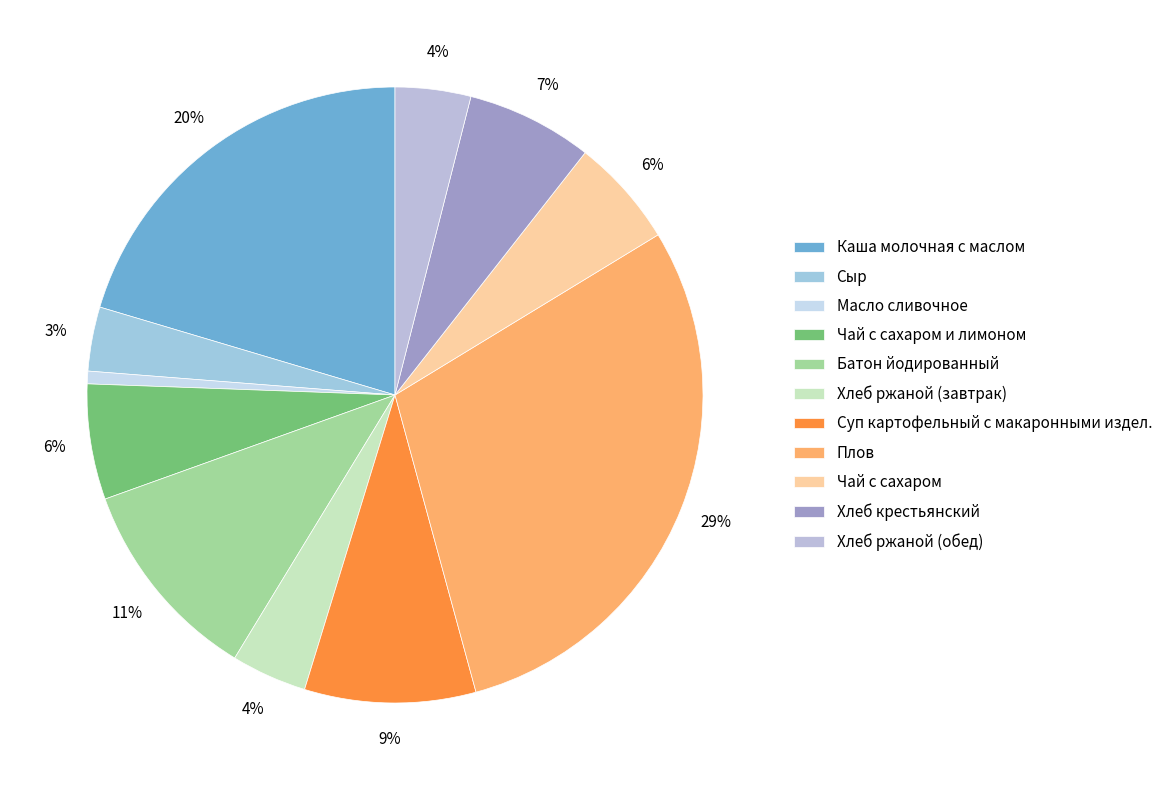

To the nearest percent, what is the difference between the largest and smallest slice percentages?

29%